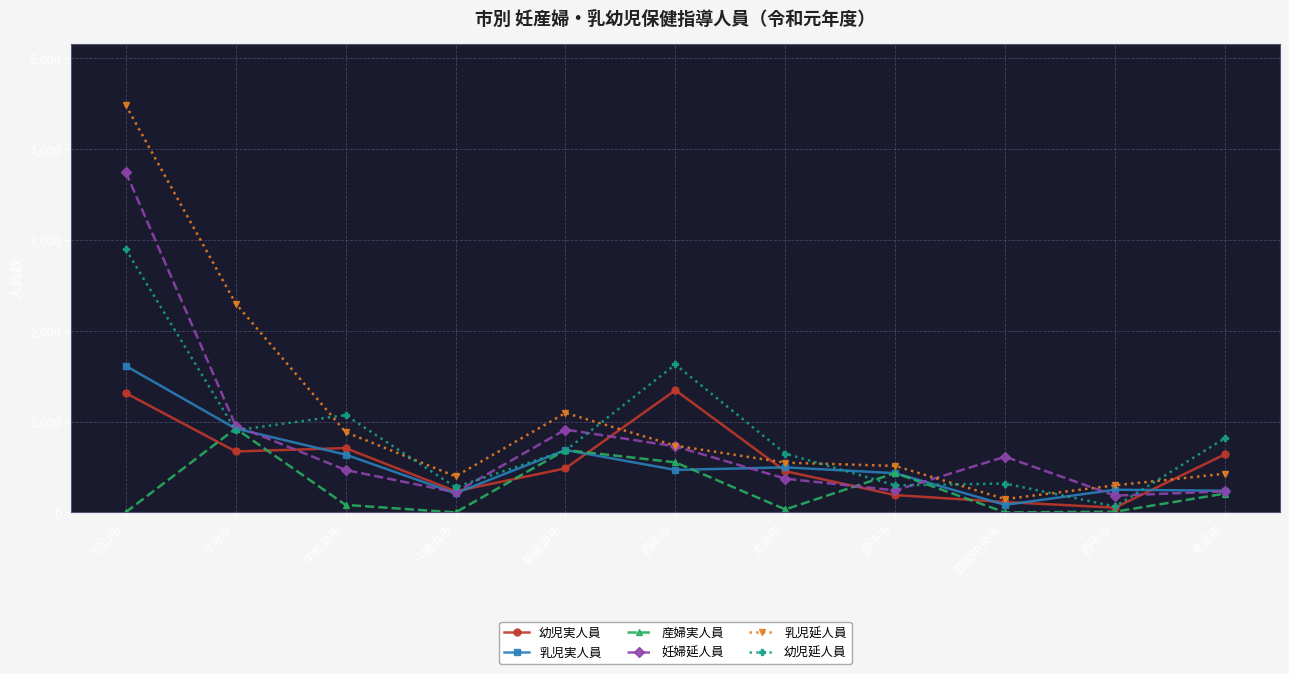

After their last crossing, which series has the higher values: 幼児実人員 or 産婦実人員?

幼児実人員